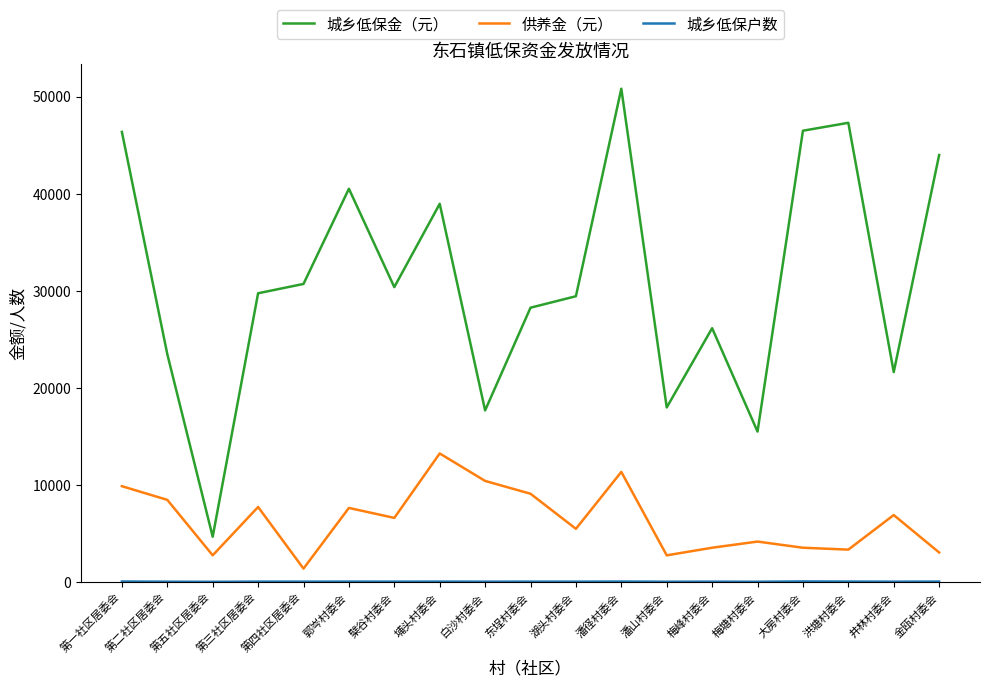

The value of 供养金（元） at 第二社区居委会 is 8447. True or false?

True